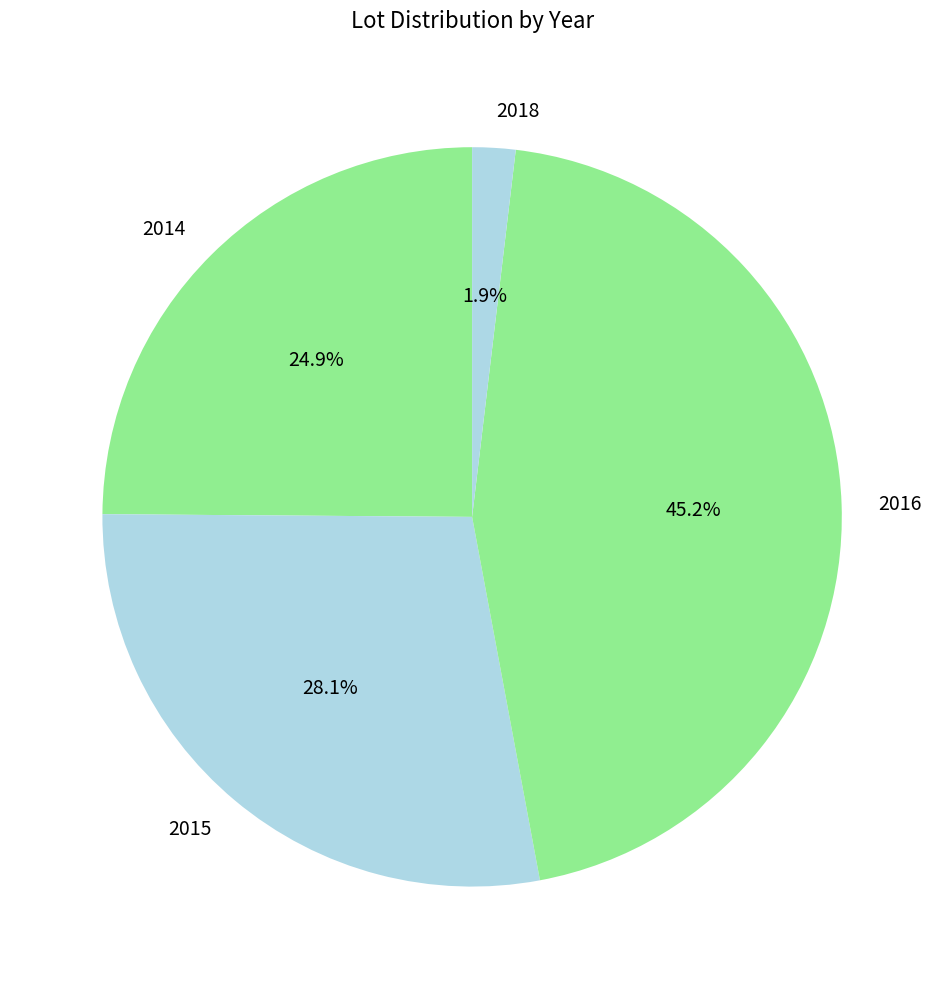

Approximately how many times larger is the value at 2014 compared to 2015?

0.9